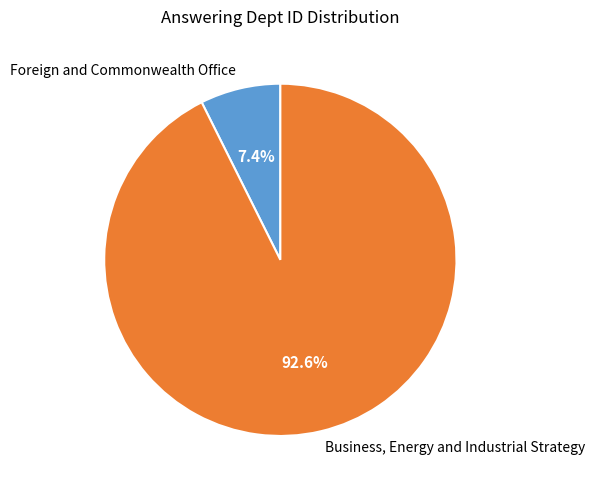

Rank the categories by value from highest to lowest.

Business, Energy and Industrial Strategy, Foreign and Commonwealth Office